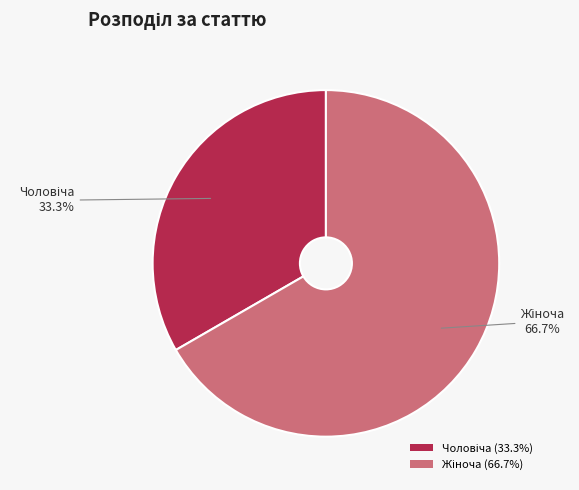

Is there a majority slice in this chart?

Yes